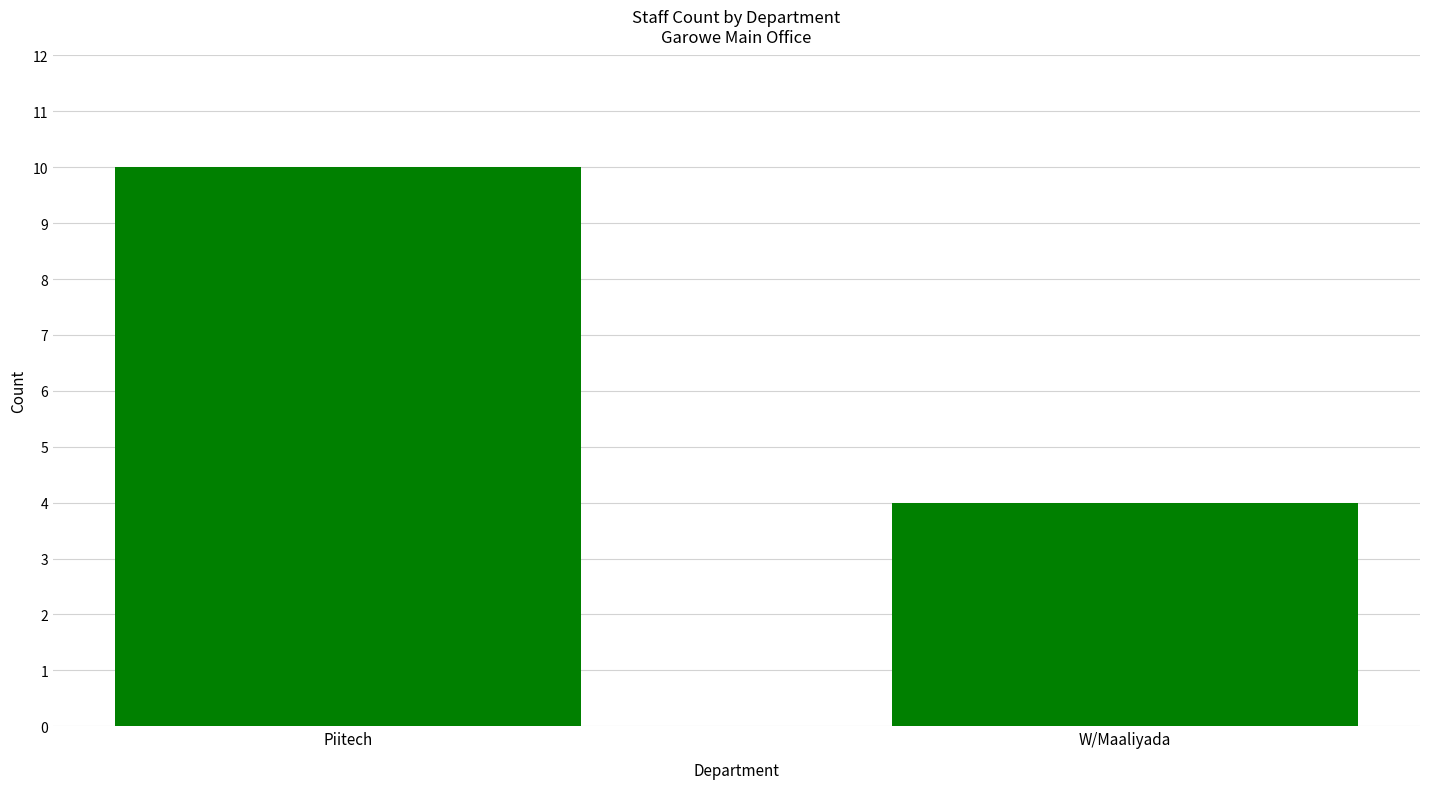

What is the average value?

7